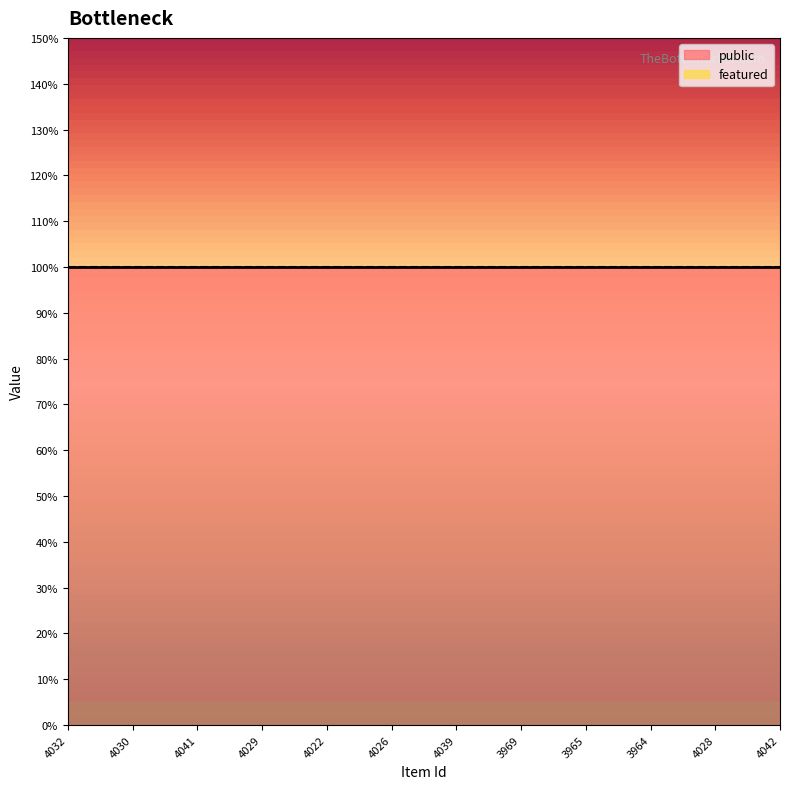

At how many categories does at least one series exceed 0?

12